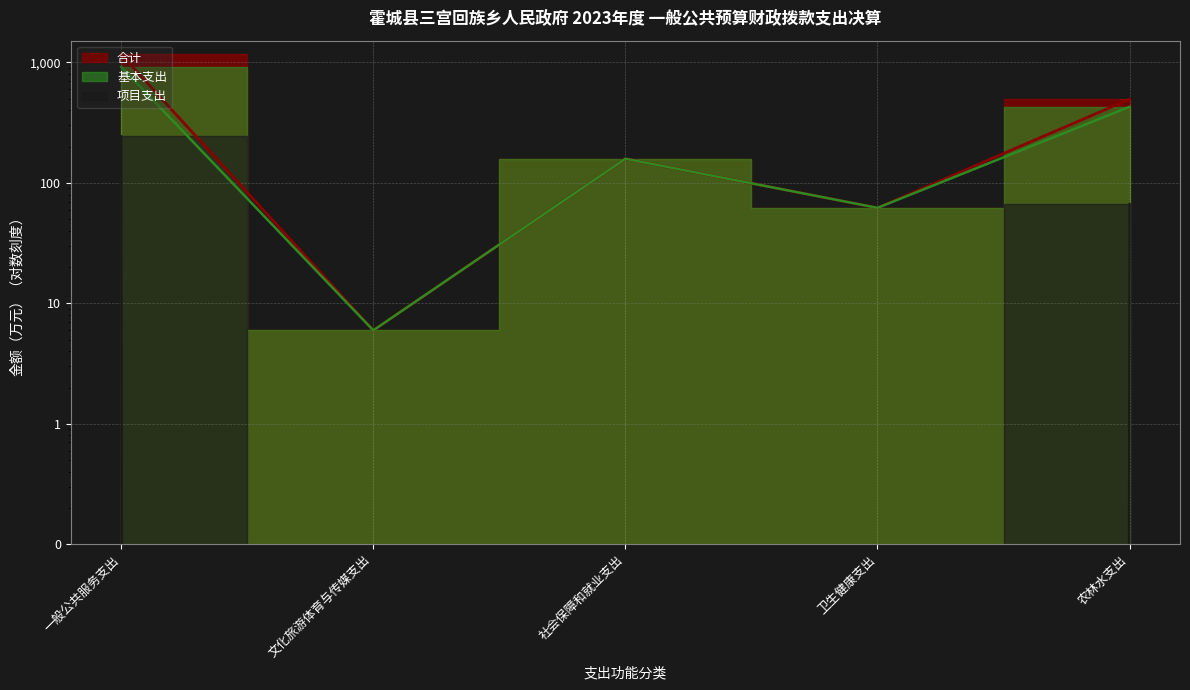

Where is the first local maximum for 基本支出?

社会保障和就业支出